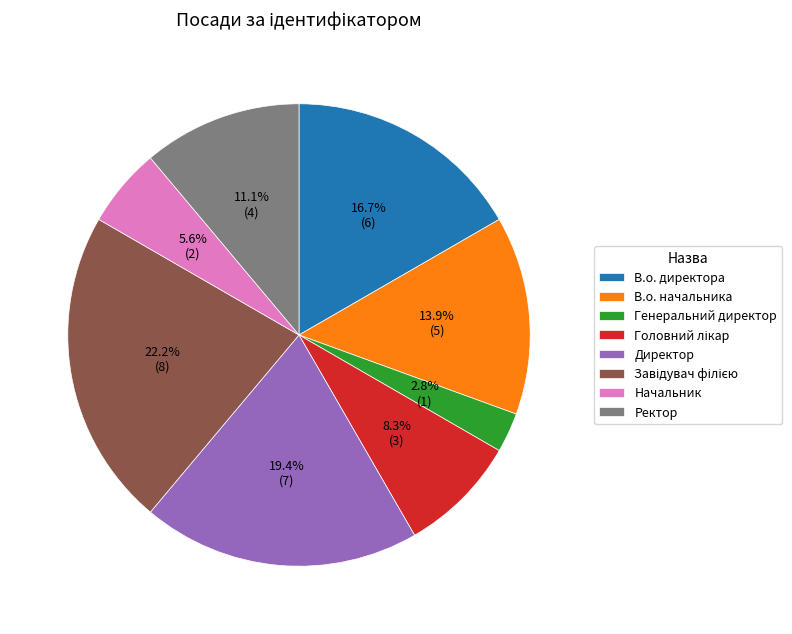

How many segments does this pie chart have?

8